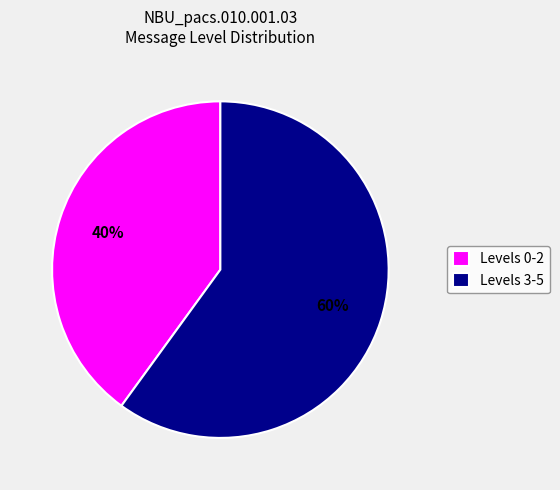

Is it true that Levels 0-2 is 55% of the pie?

False